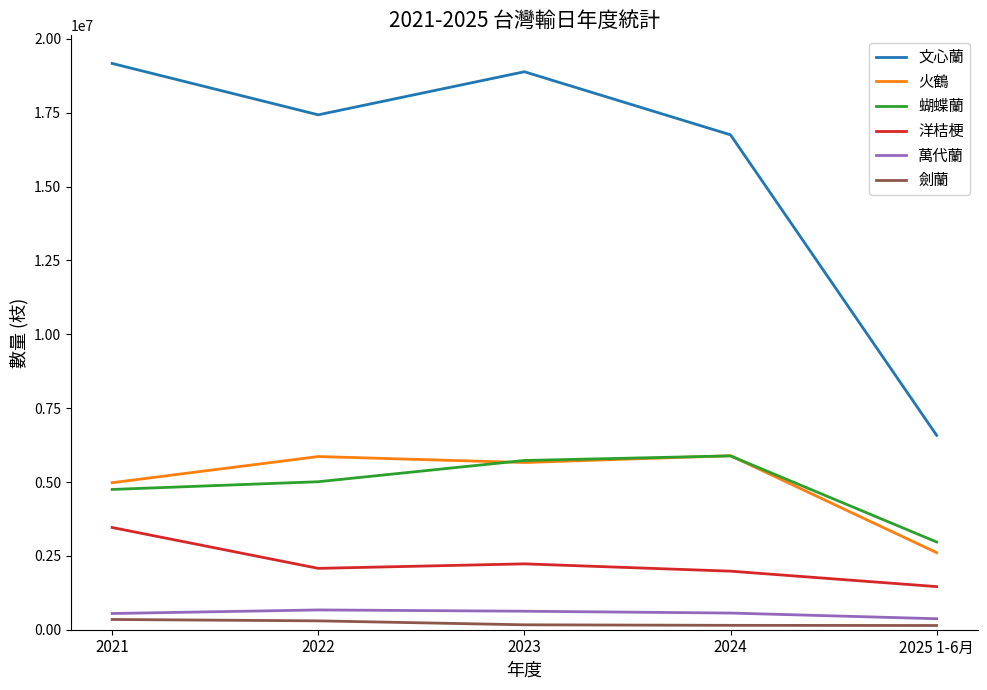

At 2021, list the series in order from largest to smallest.

文心蘭, 火鶴, 蝴蝶蘭, 洋桔梗, 萬代蘭, 劍蘭